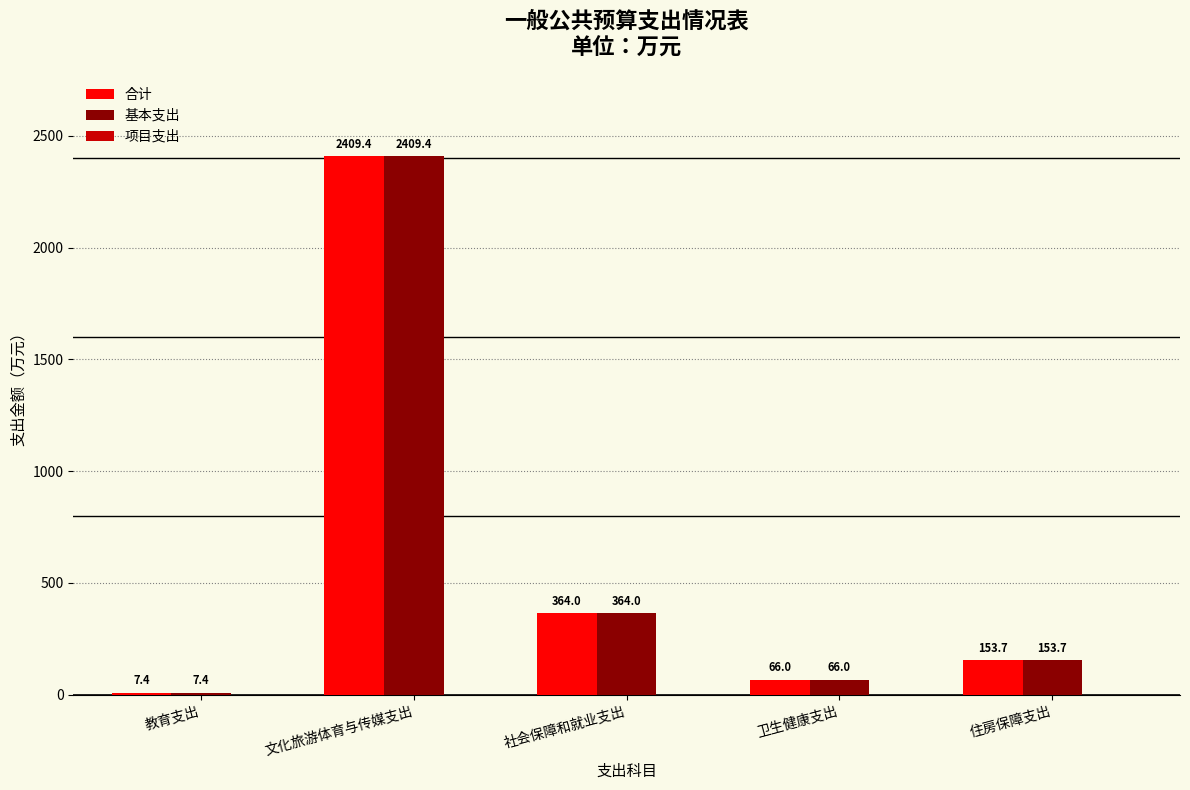

Is the value of 合计 at 卫生健康支出 greater than the value of 基本支出 at 教育支出?

Yes